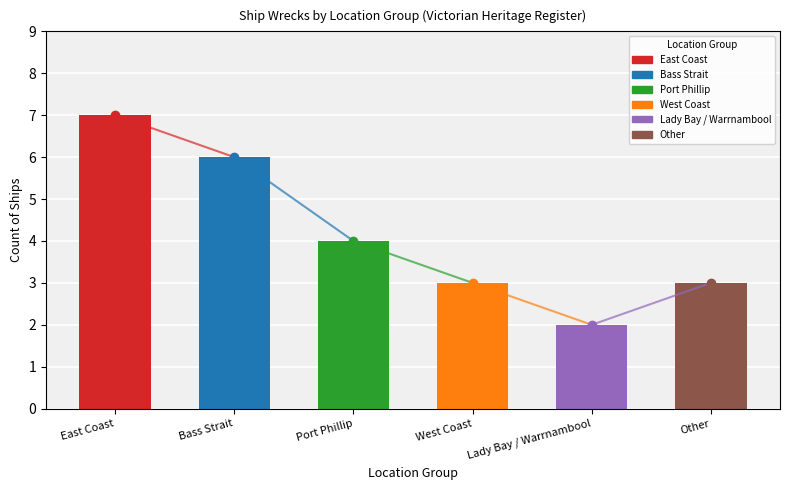

What is the smallest value displayed?

2